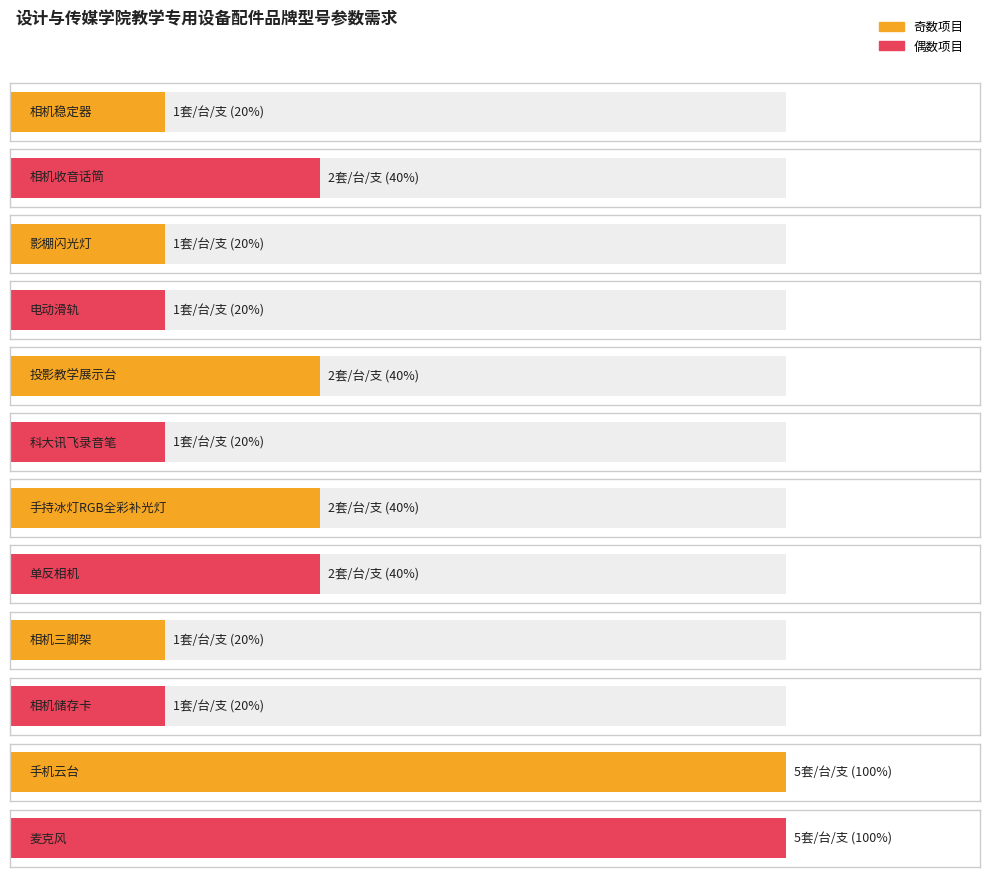

How many data points does each series have?

12